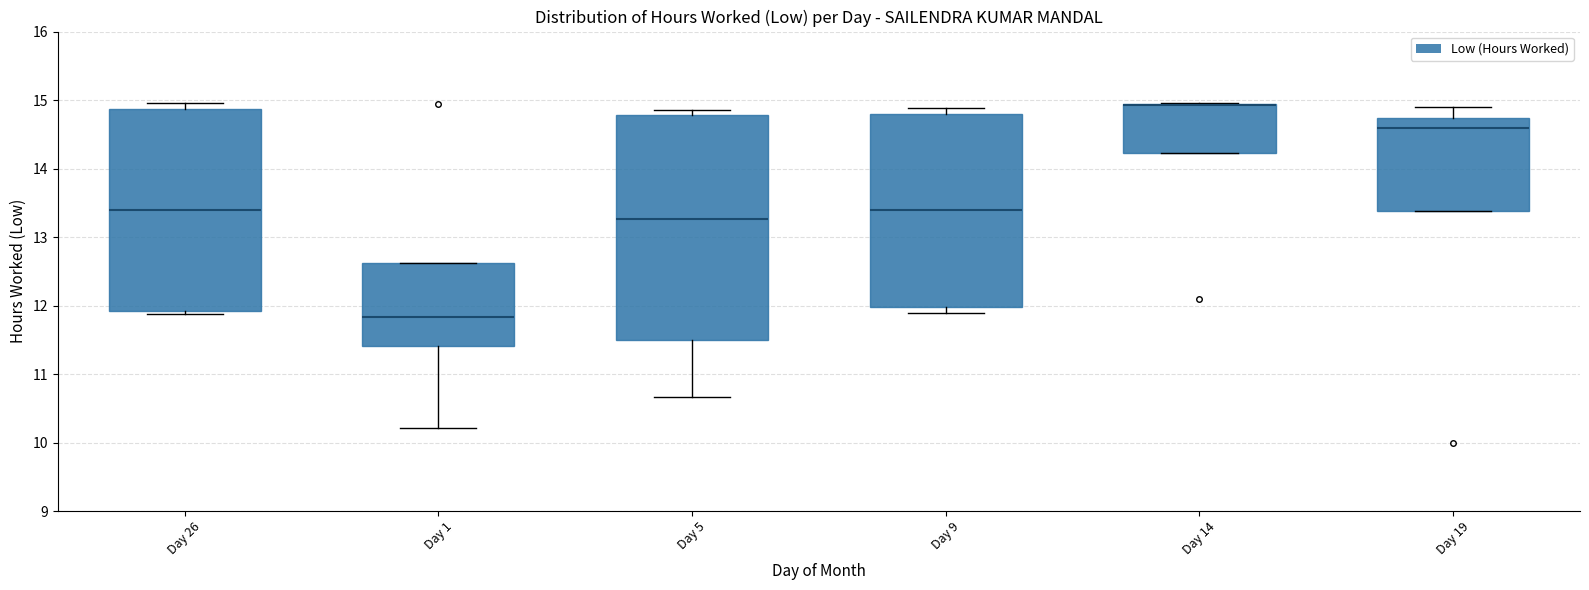

Which box is the tallest, from its lower edge to its upper edge?

Day 5